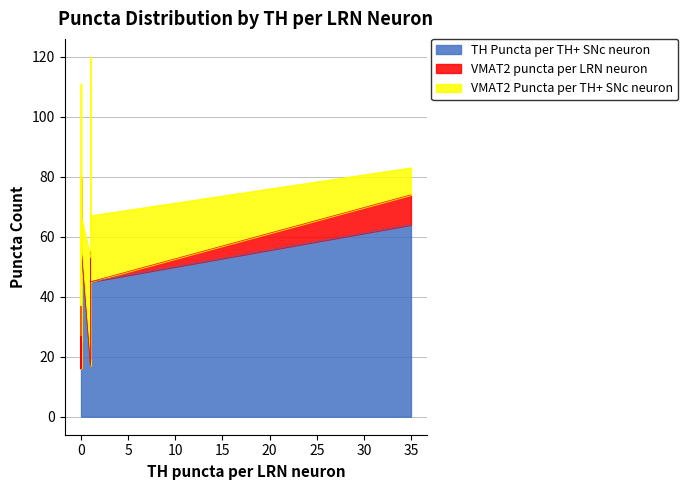

Rank the series by their average value, from highest to lowest.

TH Puncta per TH+ SNc neuron, VMAT2 Puncta per TH+ SNc neuron, VMAT2 puncta per LRN neuron